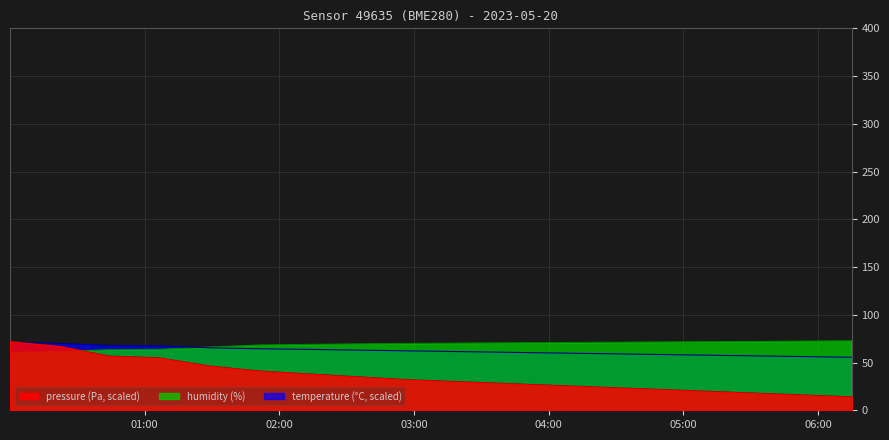

True or false: temperature has more than 0 points higher than both neighbors.

False